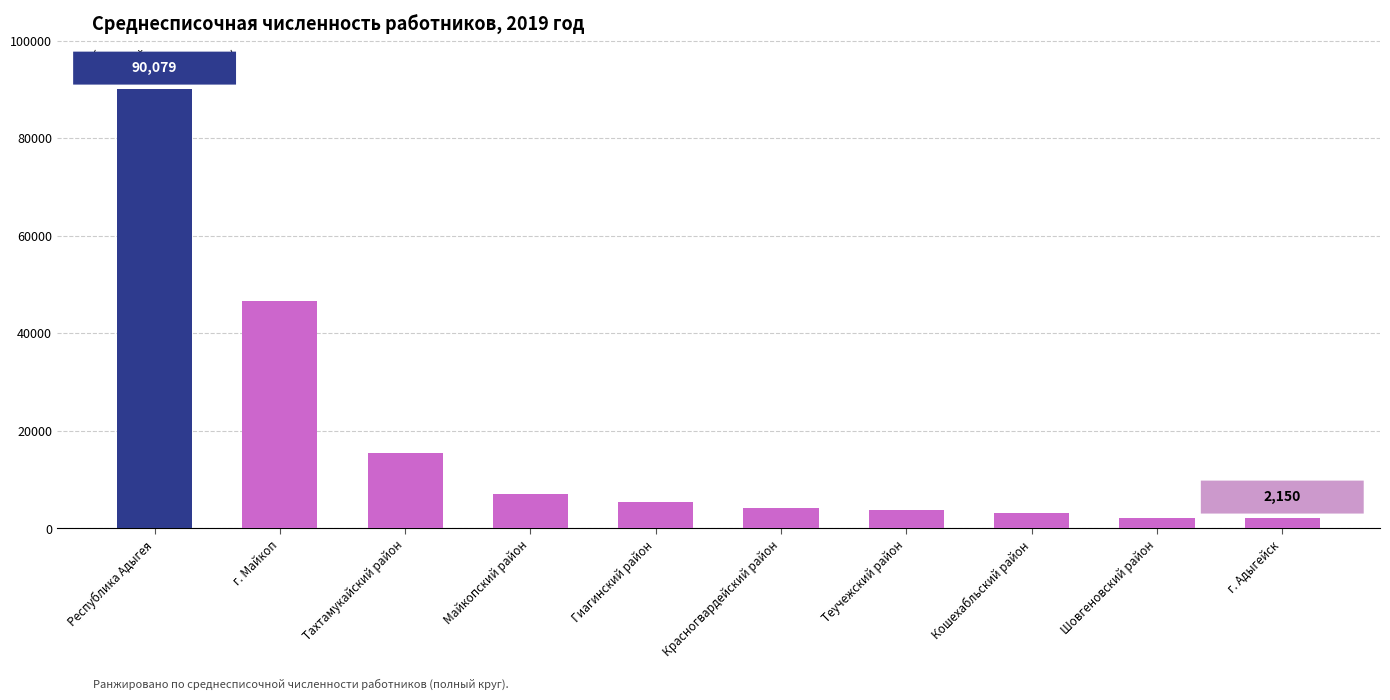

What is the average value?

18015.8